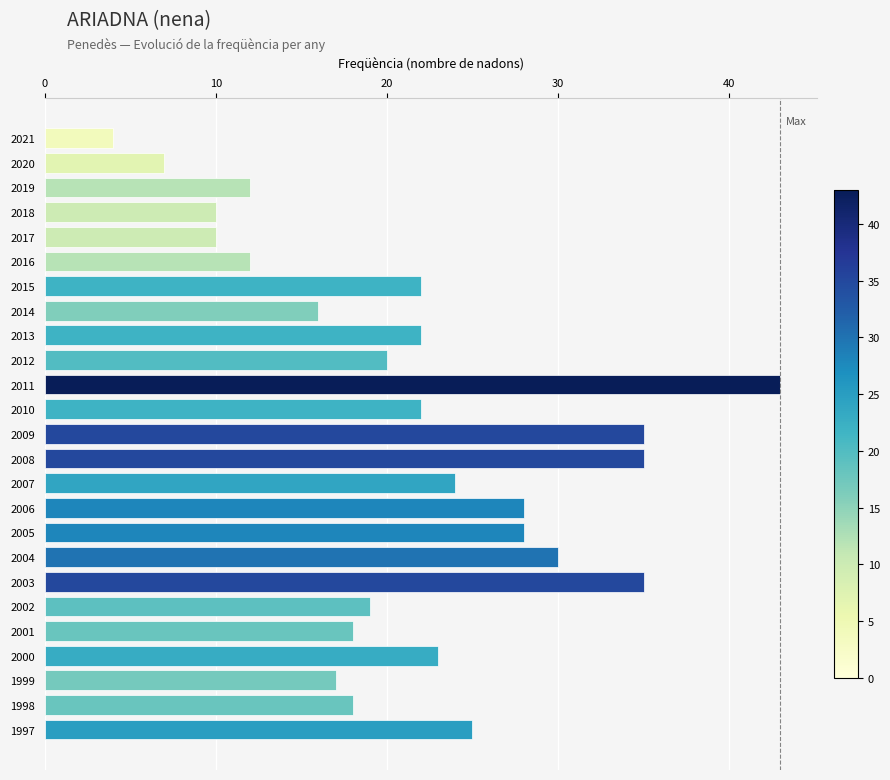

Which has a higher value, 2004 or 1999?

2004